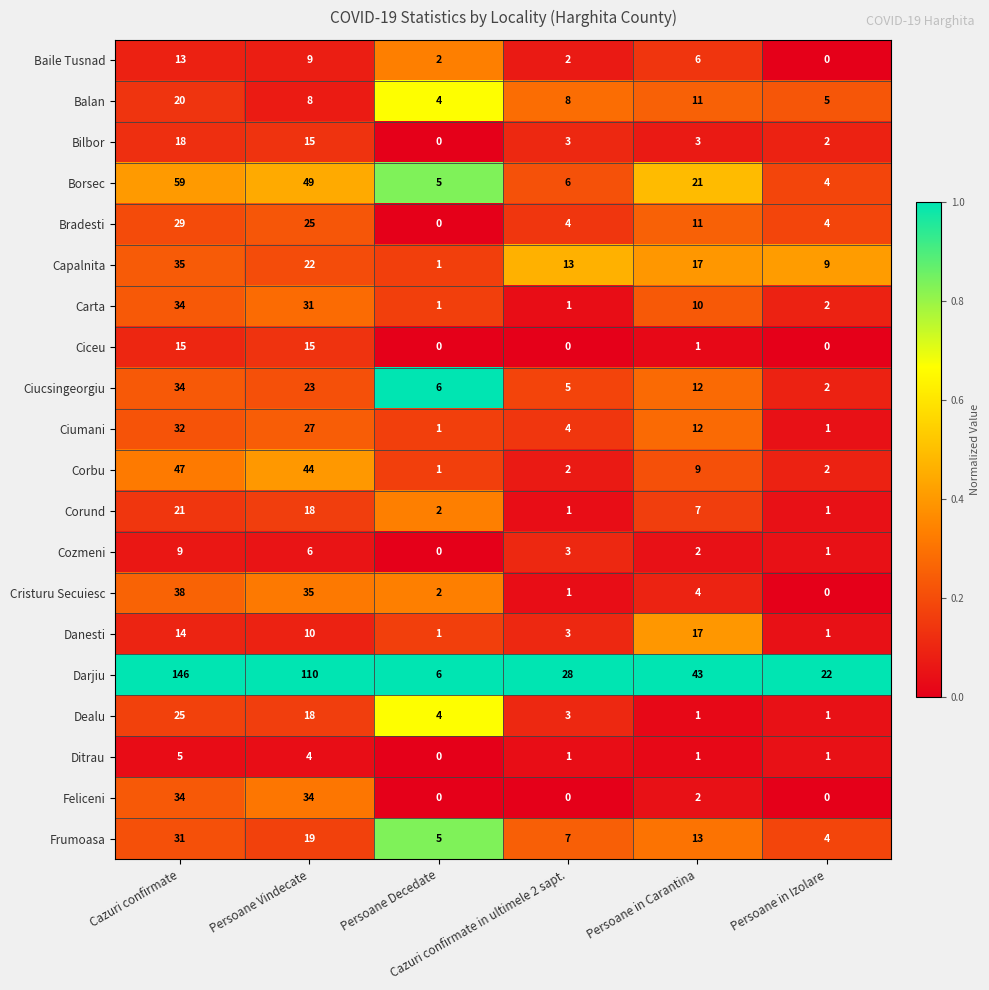

What is the spread (max minus min) of values at Cazuri confirmate in ultimele 2 sapt.?

28